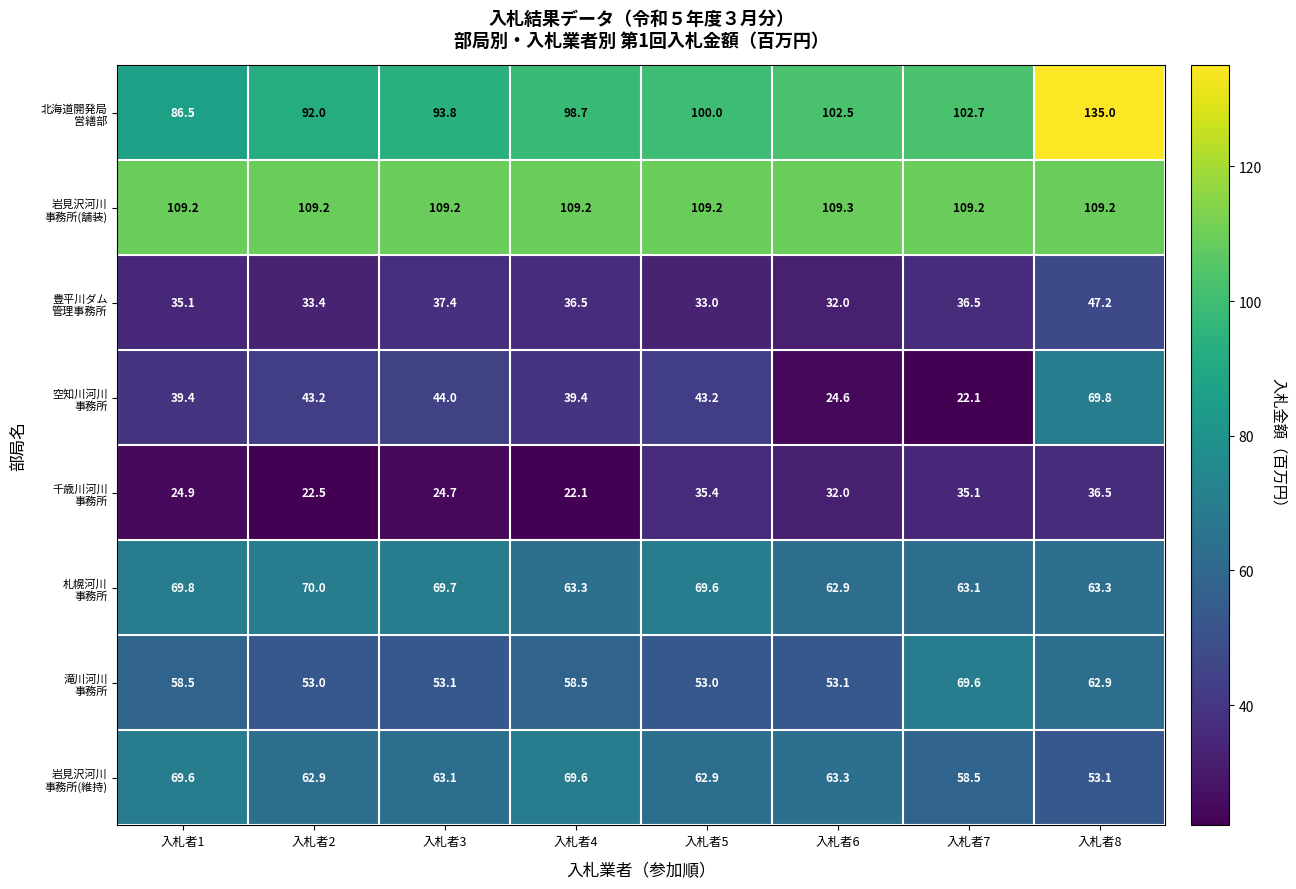

What is the difference between the highest and lowest values at 入札者4?

87.1